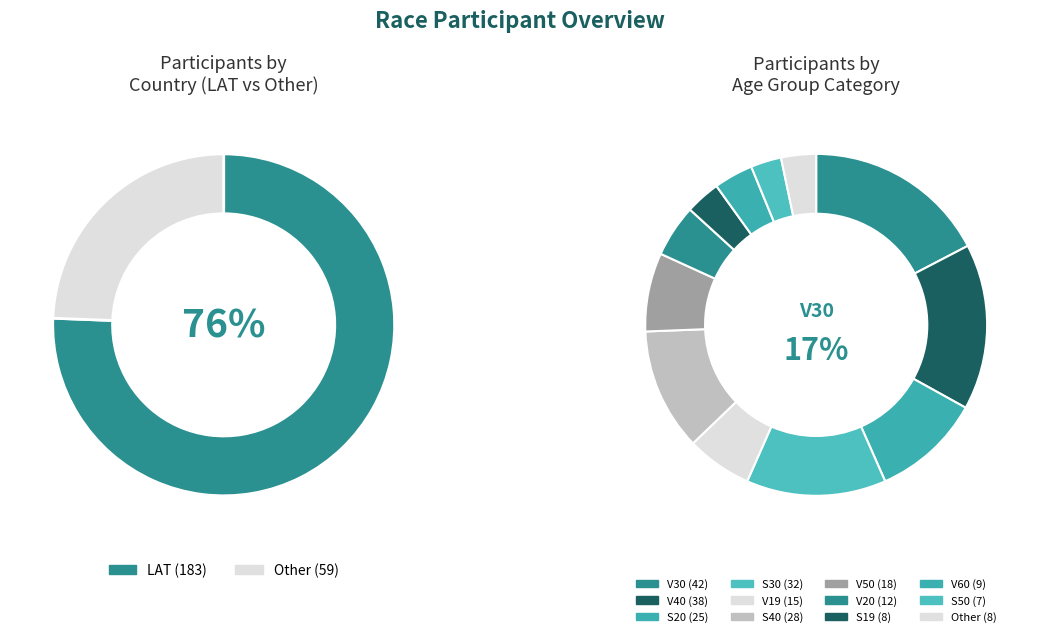

What percentage is NOT represented by Other?

75.6%